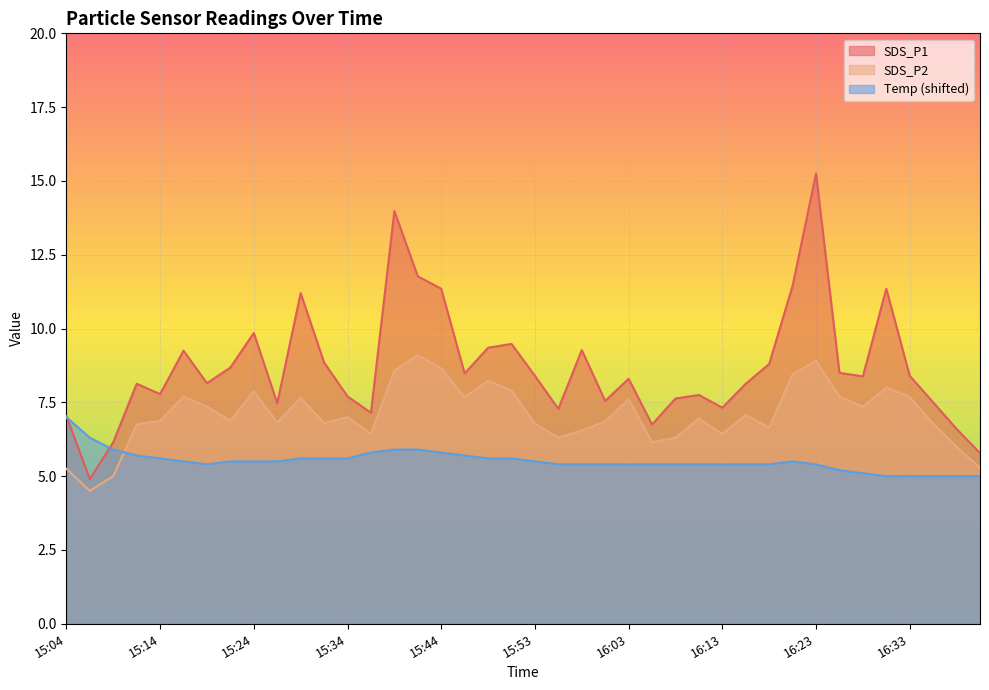

Which series has the largest range (max minus min)?

SDS_P1